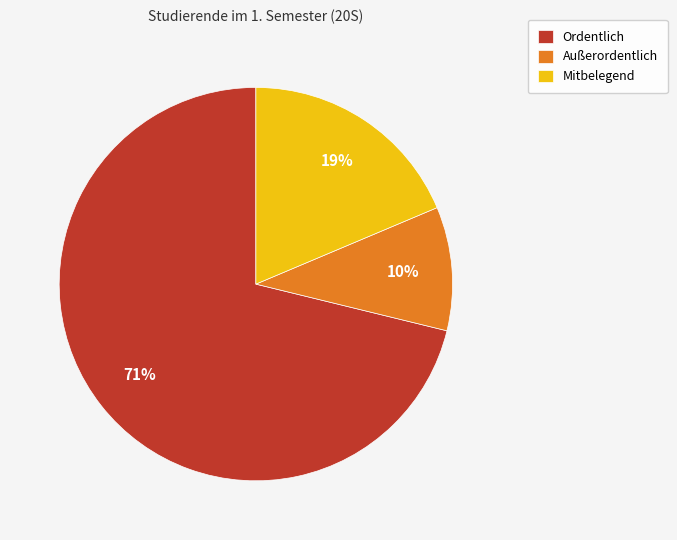

To the nearest percent, what portion does Ordentlich represent?

71%